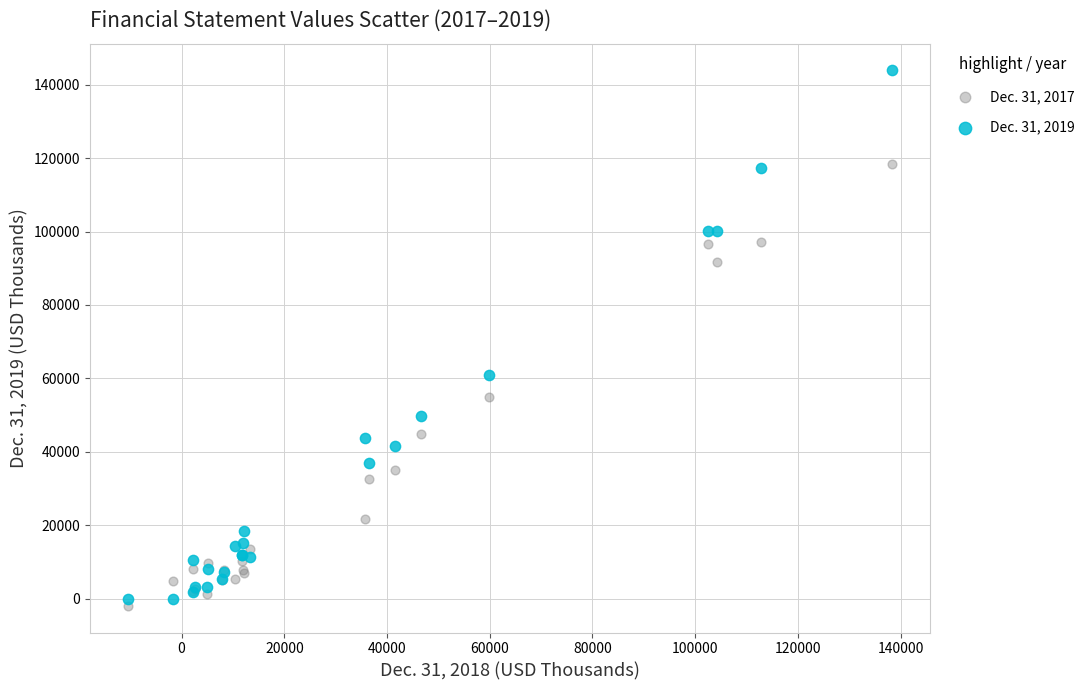

Which series has the widest spread of Y values?

Dec. 31, 2019